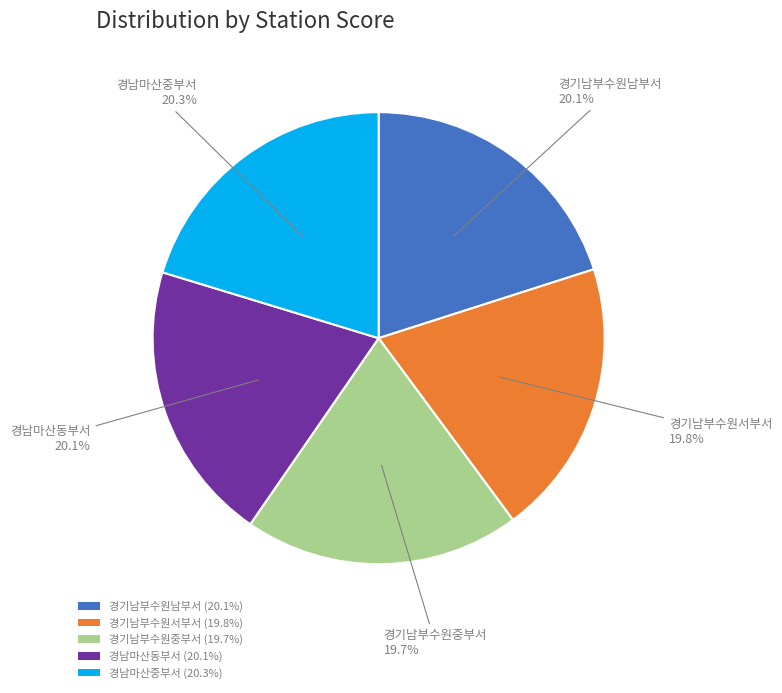

How many slices are in this pie chart?

5